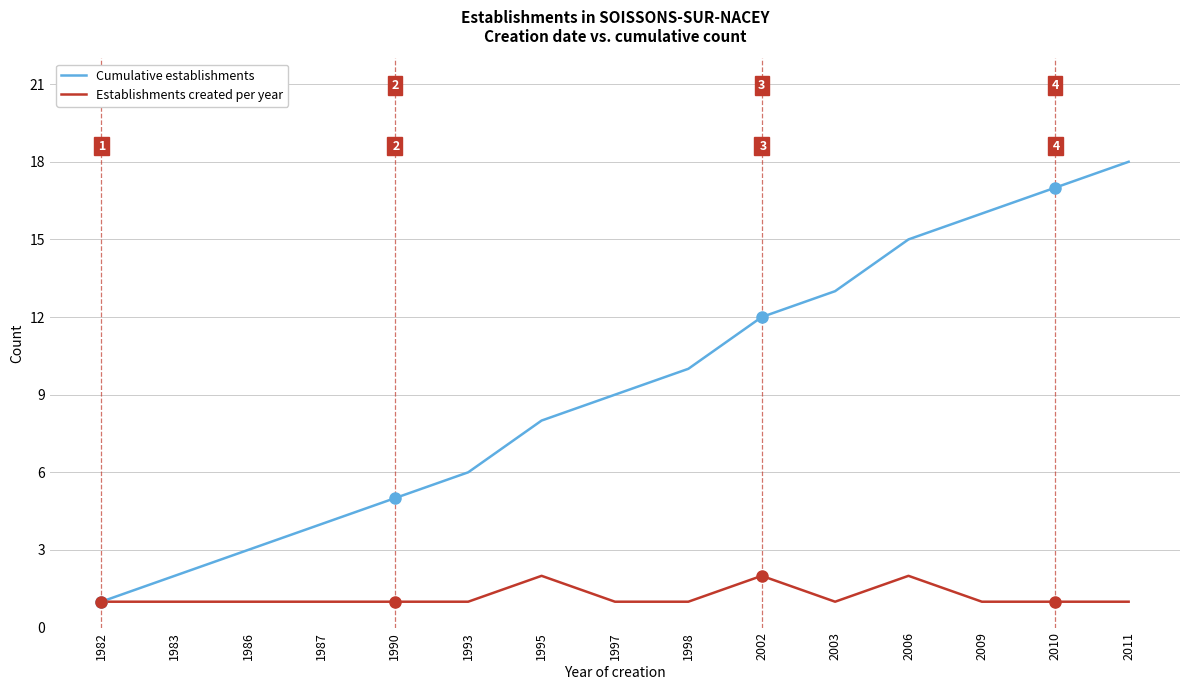

What is the approximate value of Cumulative establishments at 1993?

6